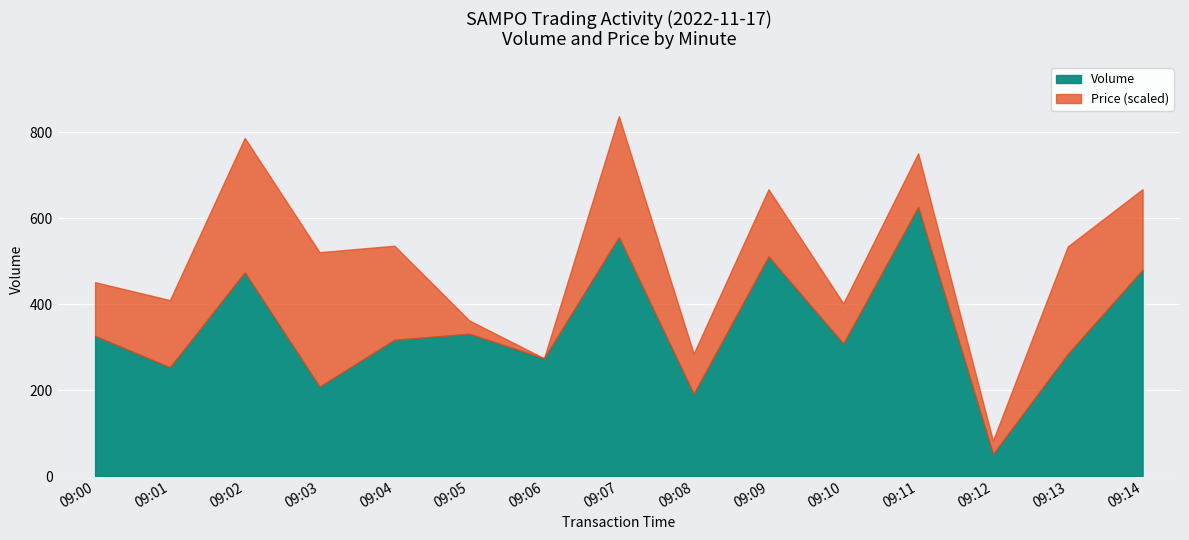

True or false: the data shows 492 at 09:13.

False